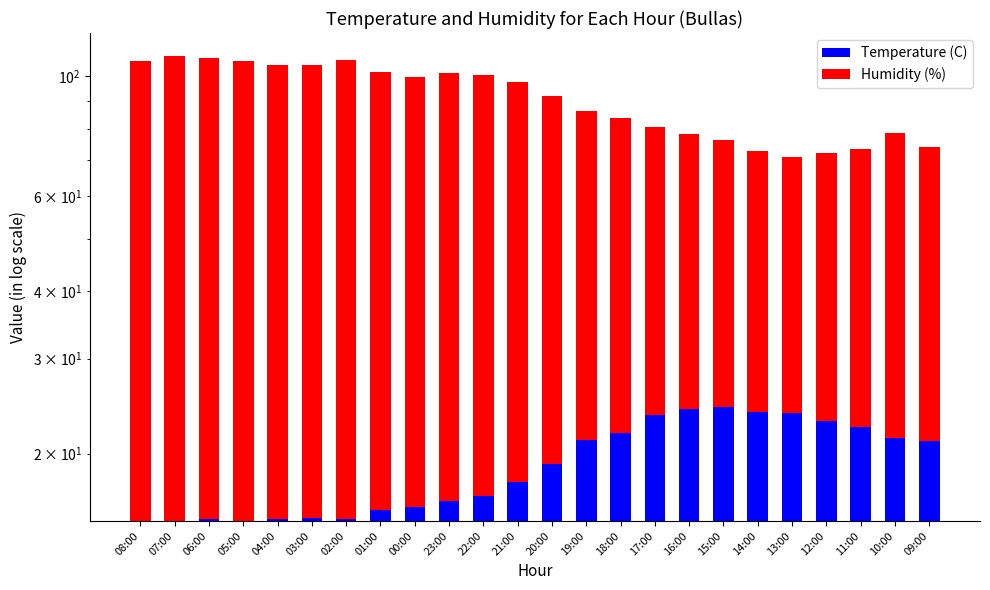

What is the label of the 9th bar from the right?

17:00